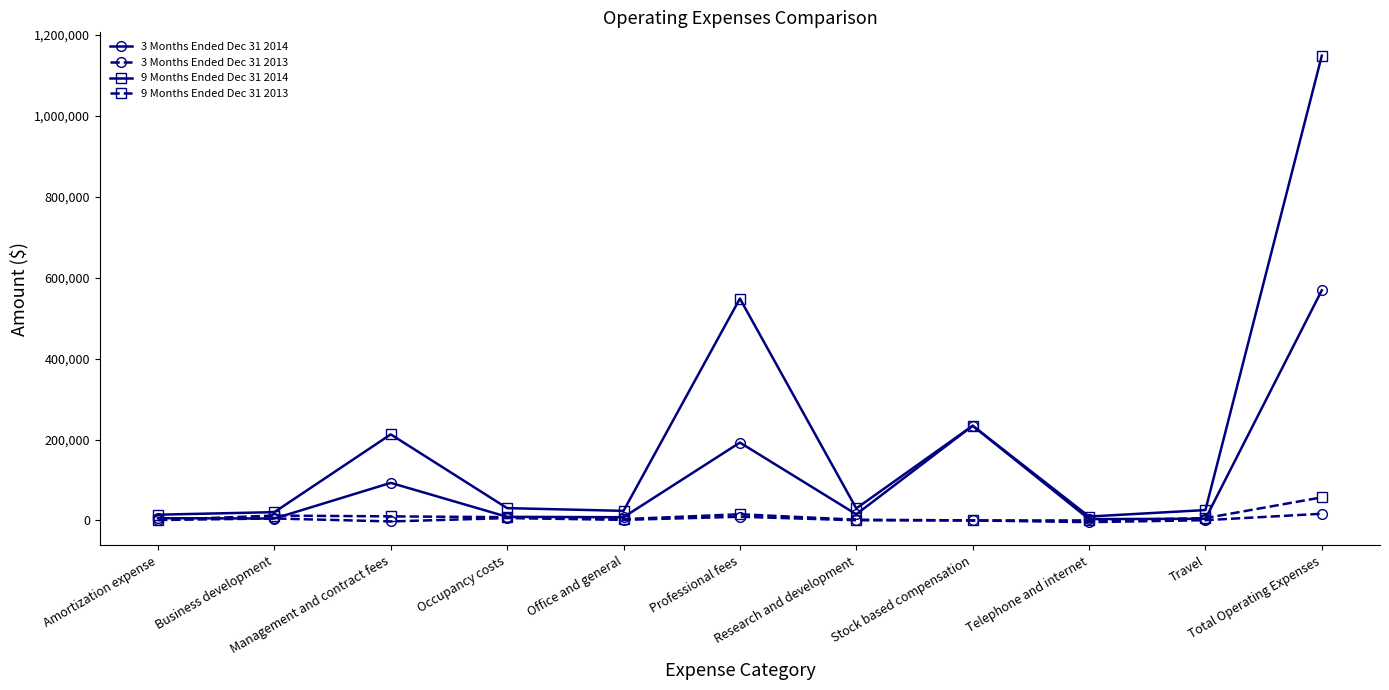

What is the sum of all 3 Months Ended Dec 31 2014 values?

1137812